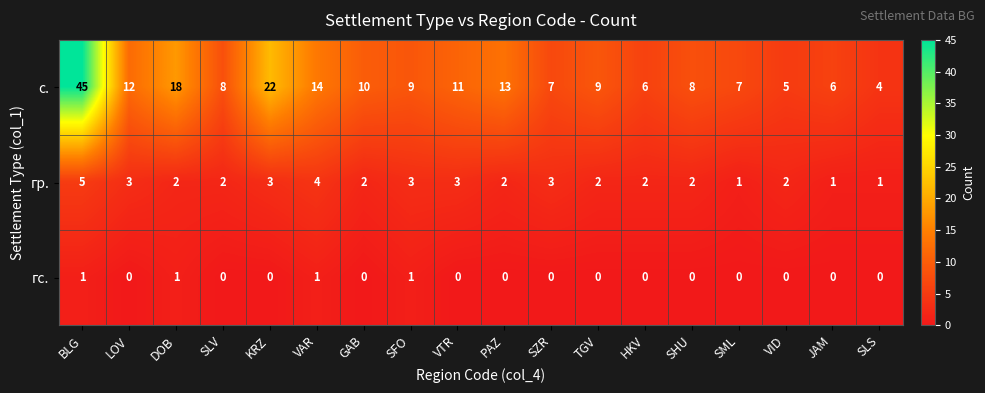

At which label does гр. reach its peak?

BLG